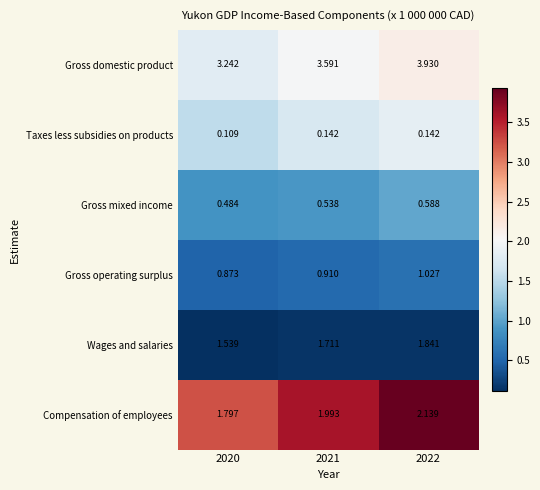

What is the spread (max minus min) of values at 2022?

3.8